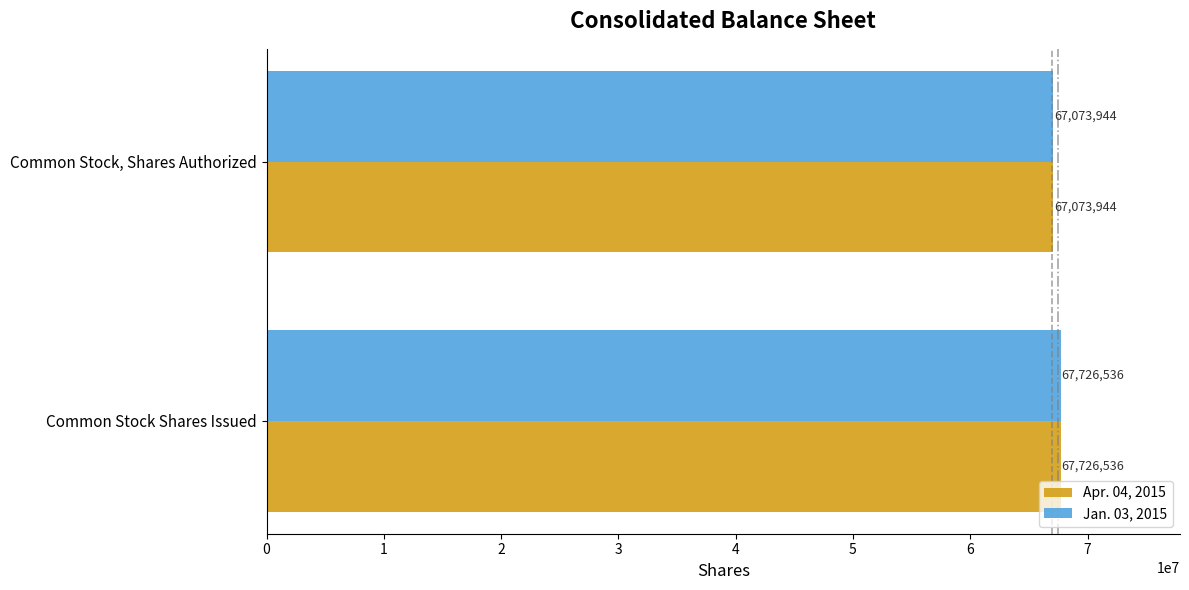

Read the Jan. 03, 2015 value at Common Stock Shares Issued, to the nearest 10.

67726540